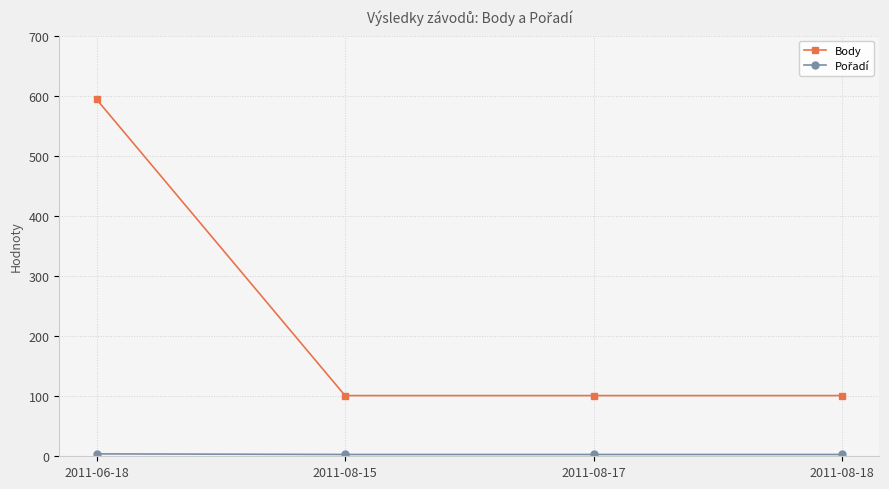

What is the difference between the maximum and minimum values in the Body series?

493